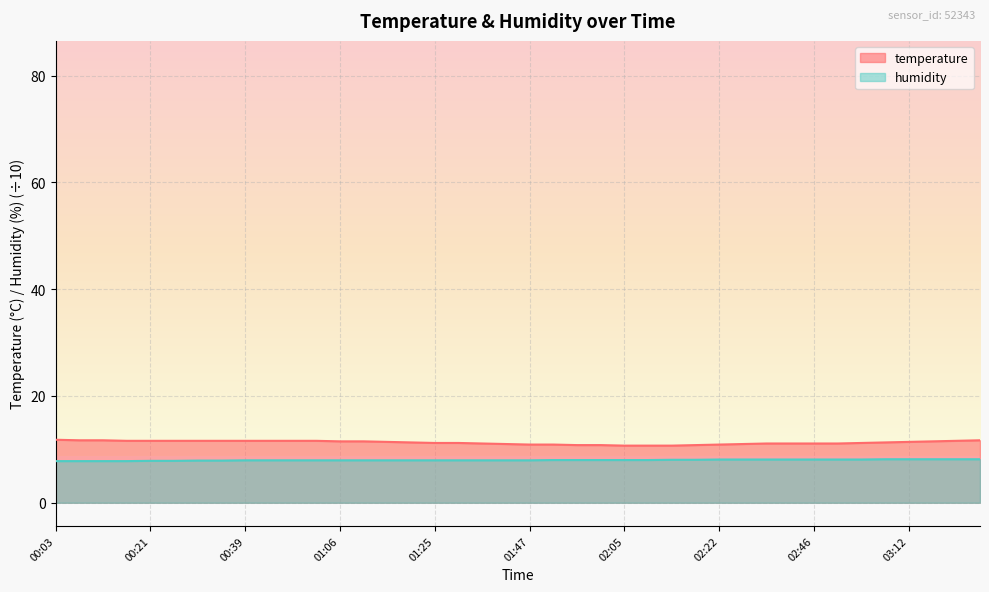

True or false: temperature and humidity cross at least once.

False